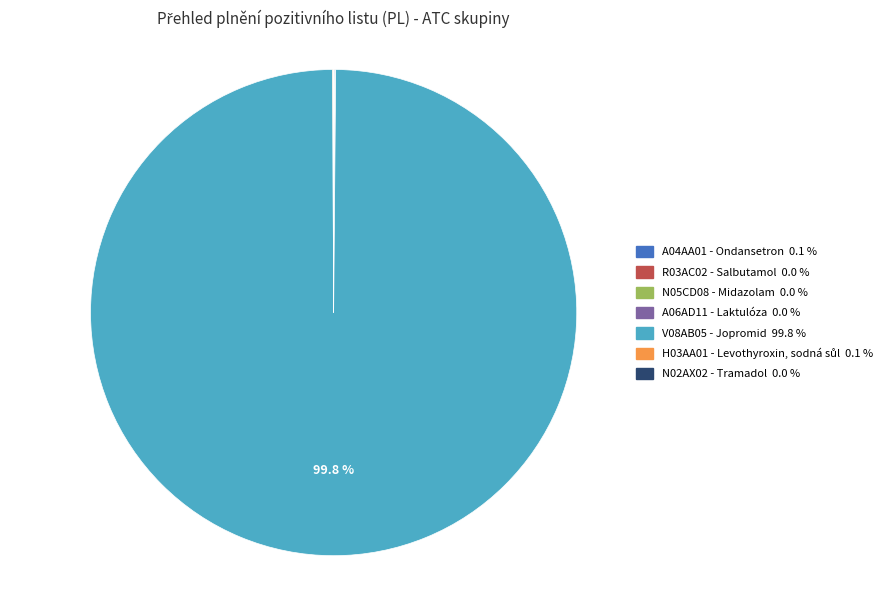

What is the largest slice in the pie chart?

V08AB05 - Jopromid